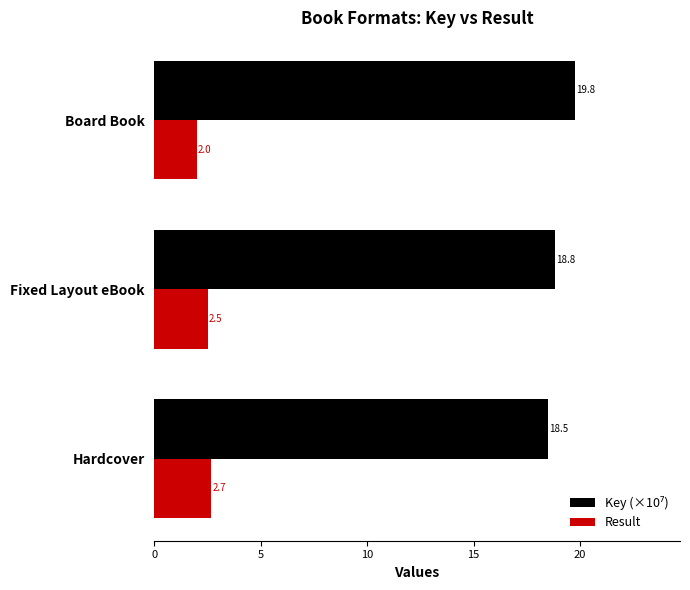

At how many categories does at least one series exceed 3?

3